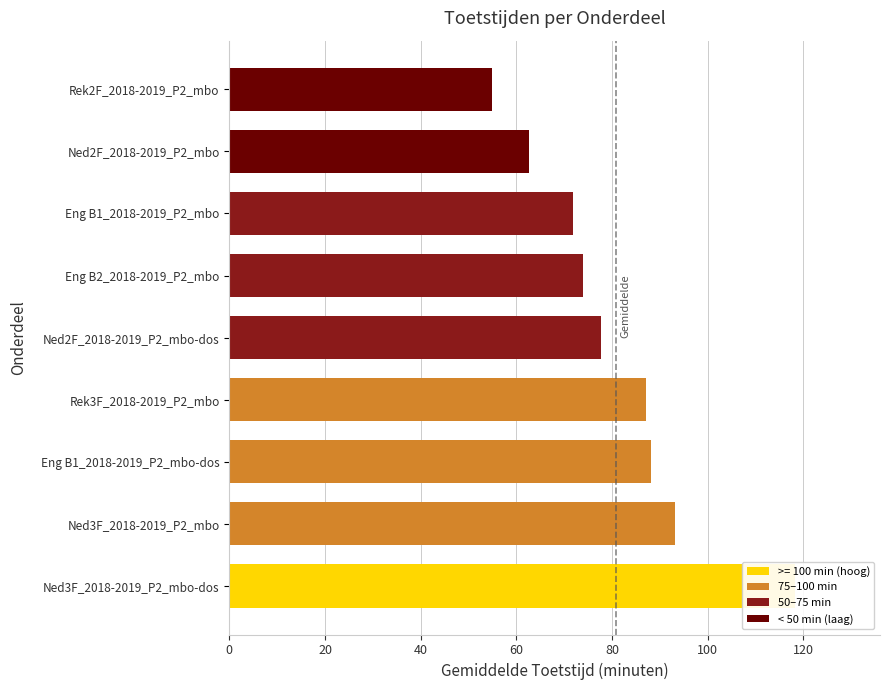

What is the sum of the Gemiddelde Toetstijd values at Rek2F_2018-2019_P2_mbo and Eng B1_2018-2019_P2_mbo-dos?

143.0